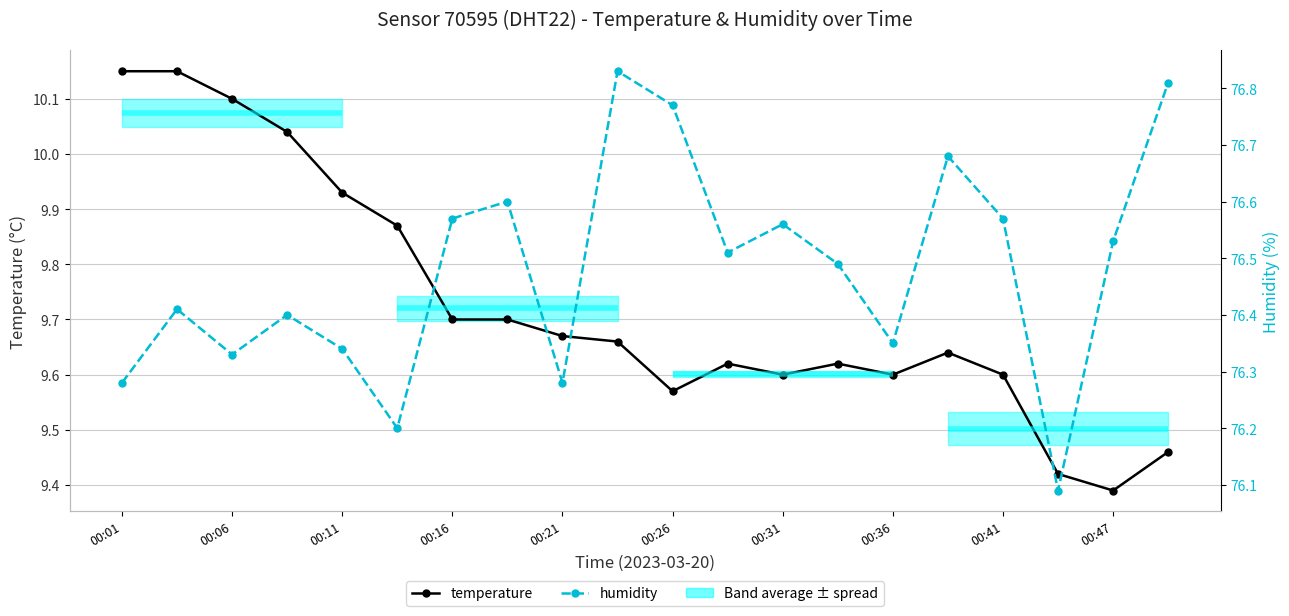

Reading left to right, list all the values displayed in this chart.

temperature: 10.2	10.2	10.1	10.0	9.9	9.9	9.7	9.7	9.7	9.7	9.6	9.6	9.6	9.6	9.6	9.6	9.6	9.4	9.4	9.5
humidity: 76.3	76.4	76.3	76.4	76.3	76.2	76.6	76.6	76.3	76.8	76.8	76.5	76.6	76.5	76.3	76.7	76.6	76.1	76.5	76.8